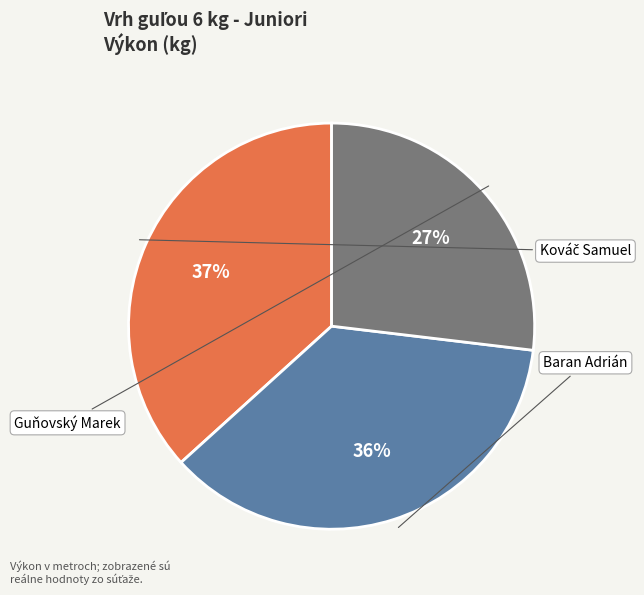

How many slices are in this pie chart?

3